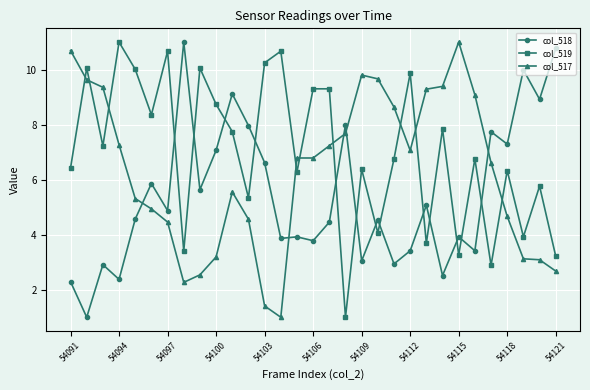

Does the chart display data point markers on the line(s)?

Yes